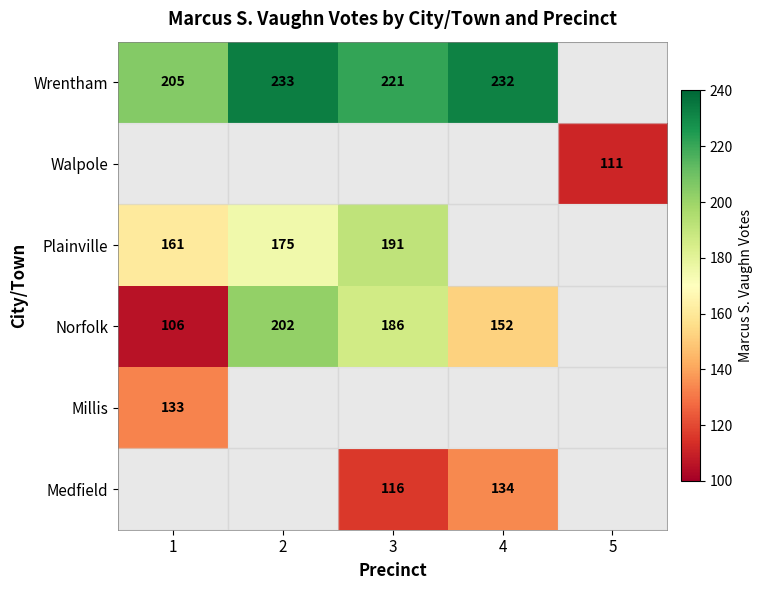

Is the value of Norfolk at 2 greater than the value of Medfield at 4?

Yes